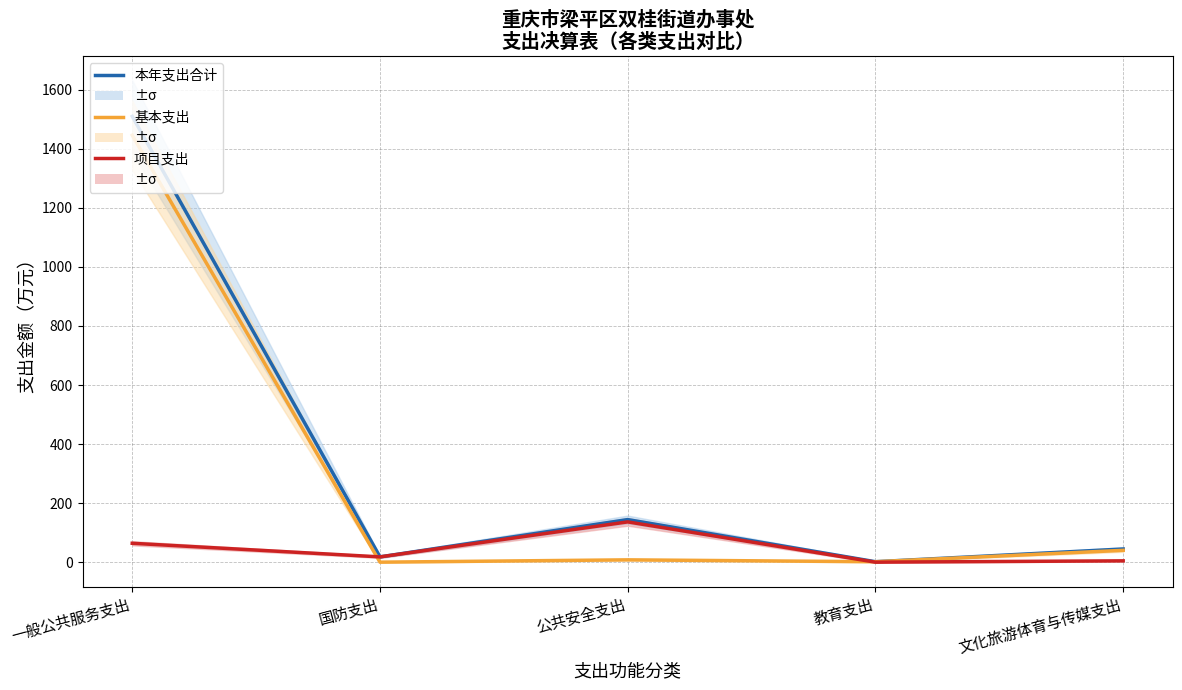

What are all the series names shown in the legend?

本年支出合计, 基本支出, 项目支出